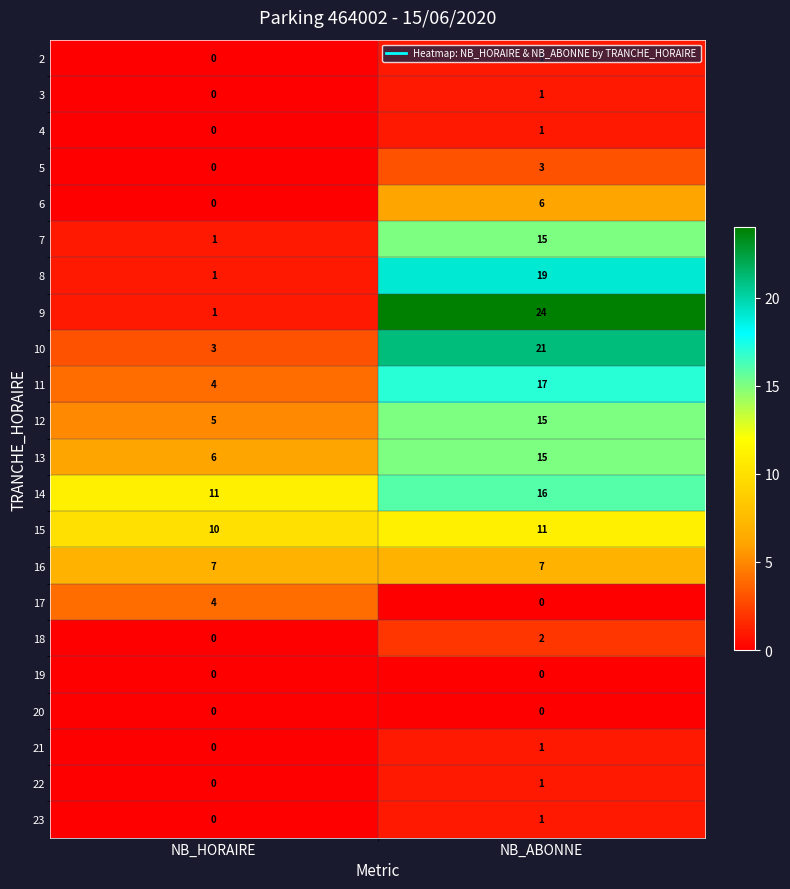

What is the sum of all 13 values?

21